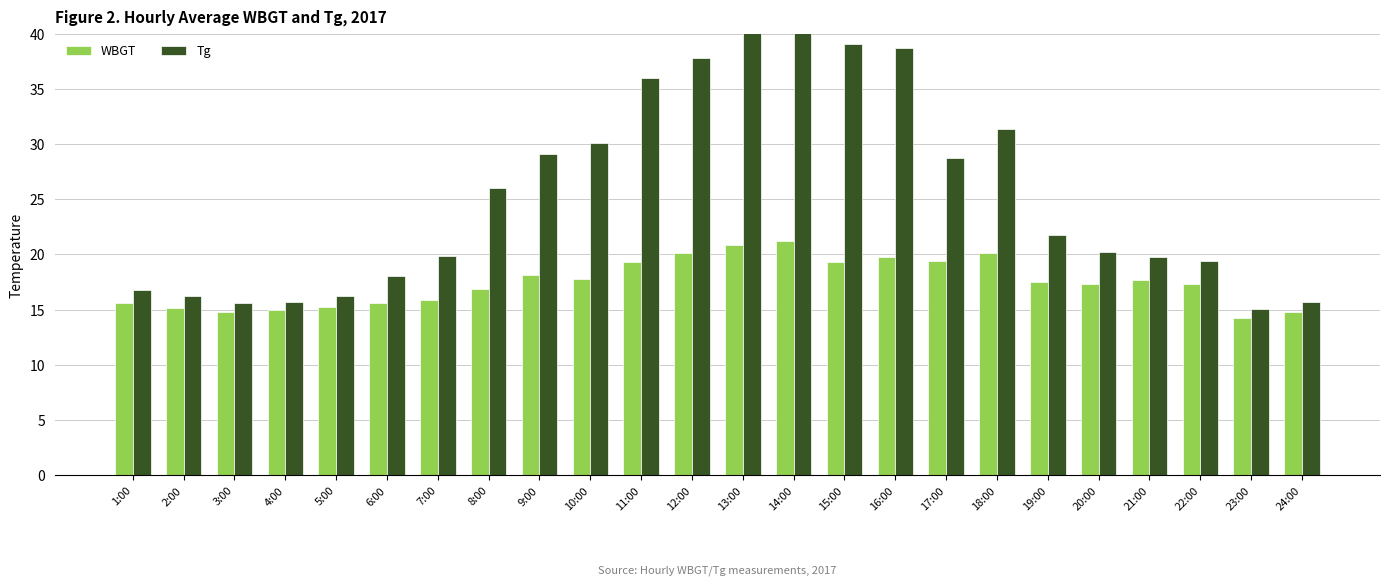

Which series has the widest spread of values?

Tg